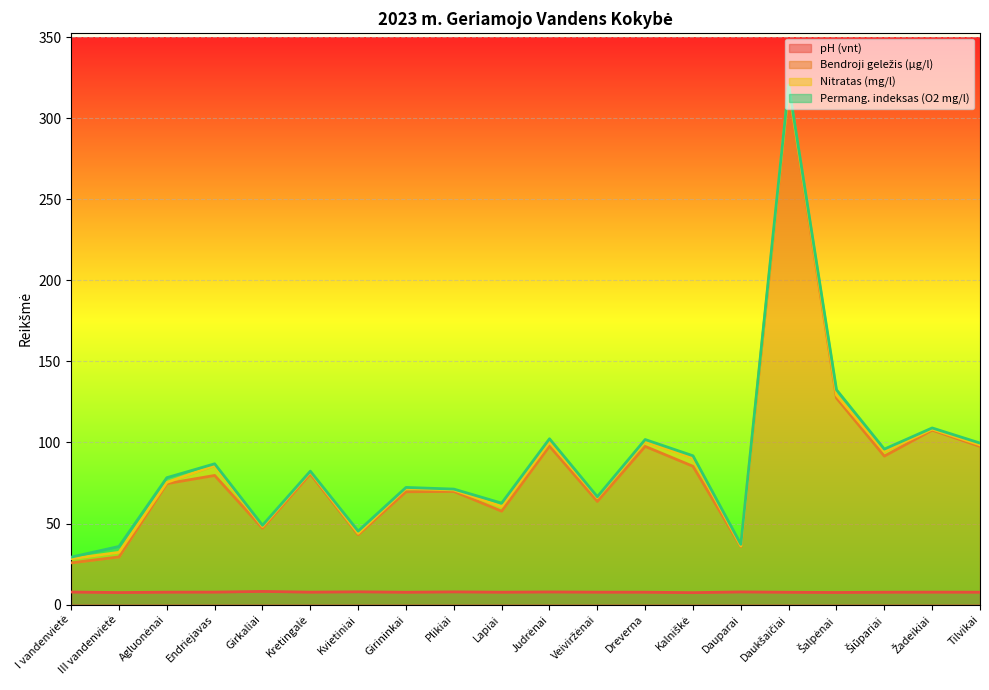

What is the difference between the highest and lowest values at III vandenvietė?

22.0